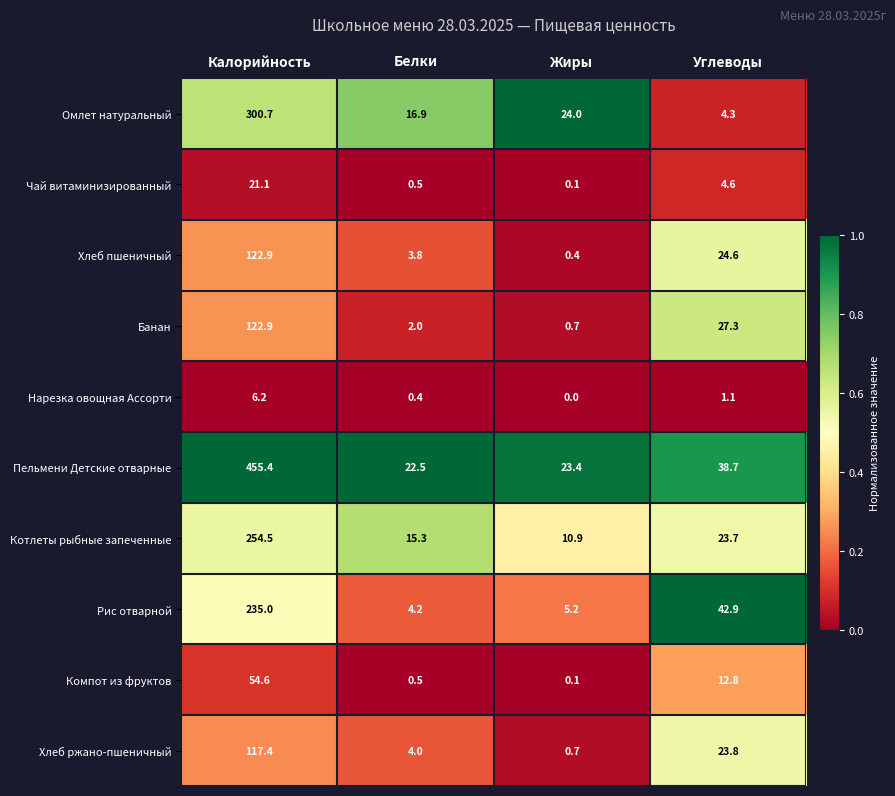

The Котлеты рыбные запеченные series shows 39.9 at Углеводы. True or false?

False